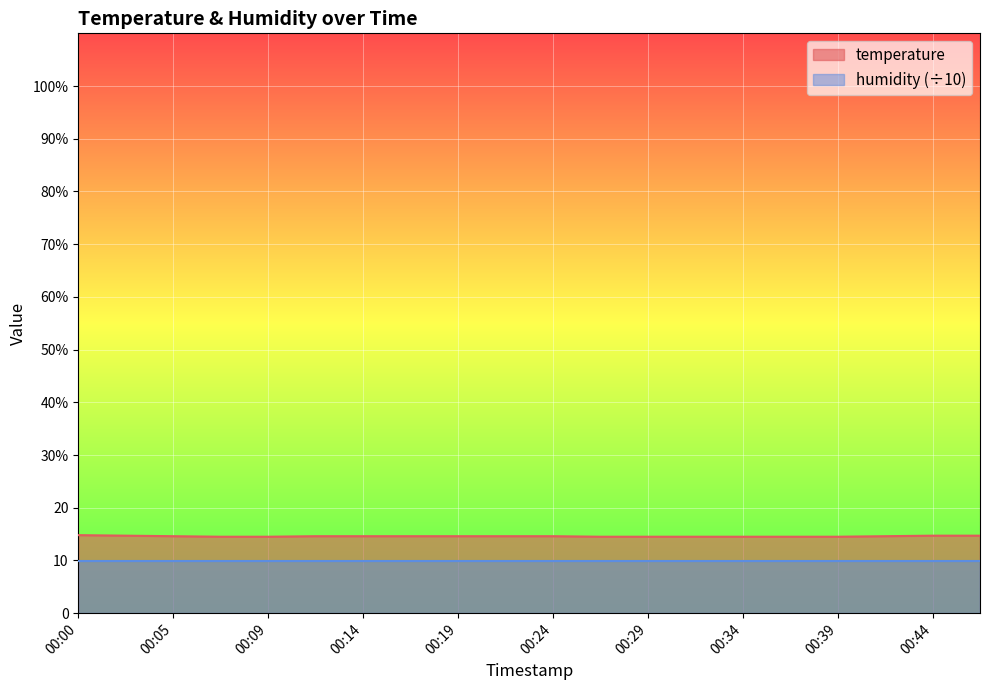

What is the value of the 1st point from the left?

14.8